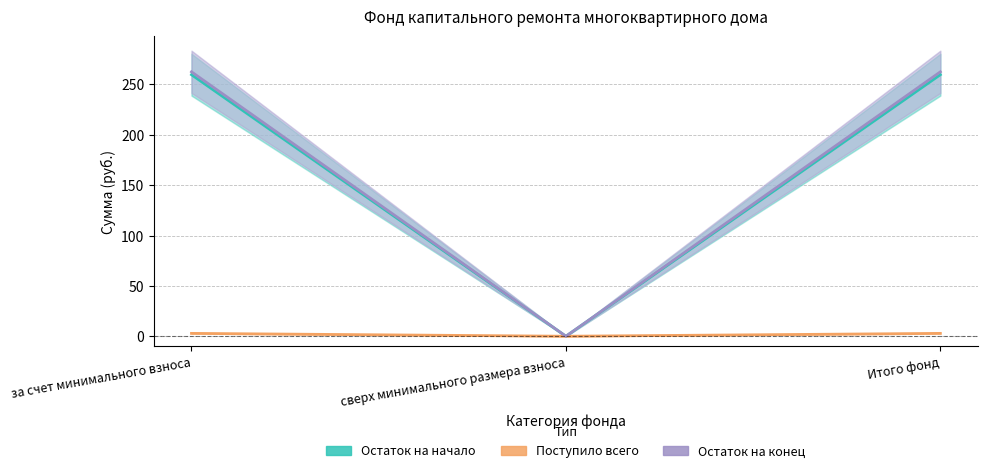

How many values in Поступило всего are above zero?

2